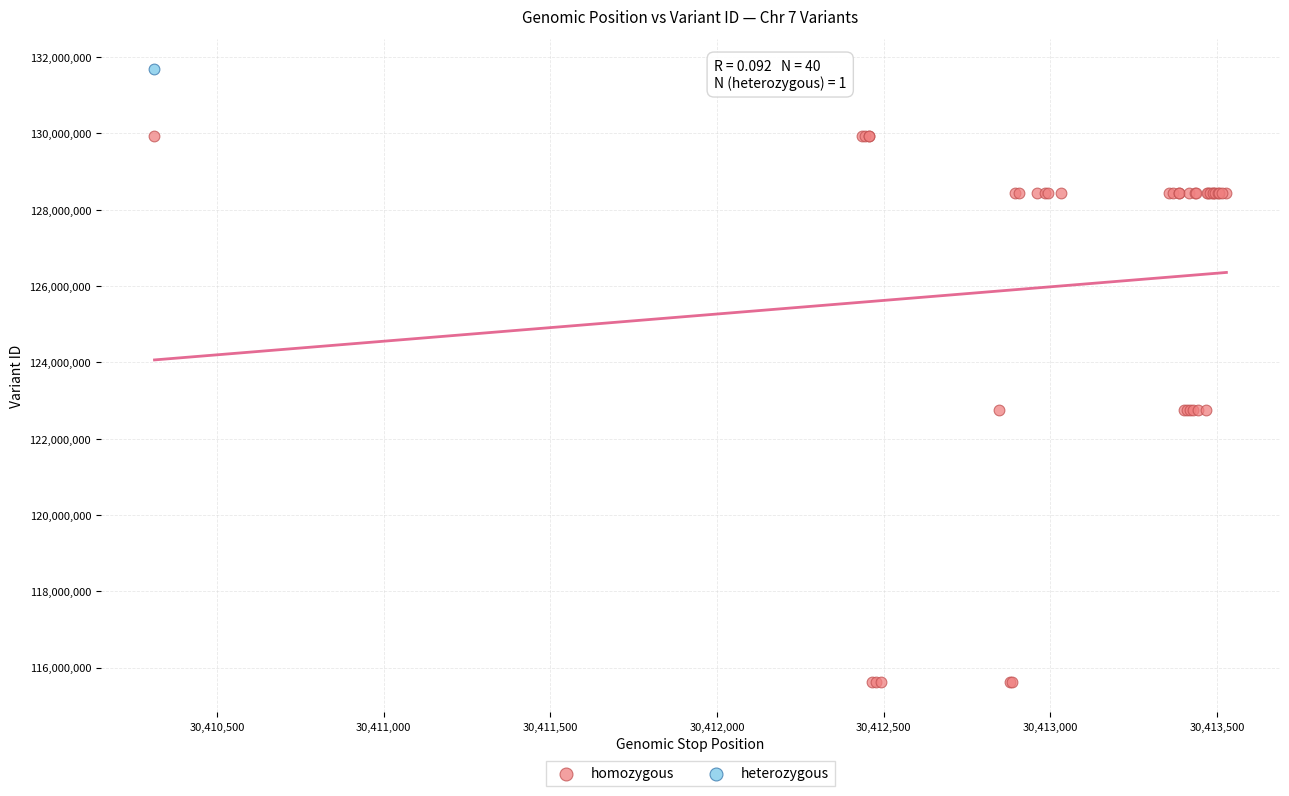

What are all the series names shown in the legend?

homozygous, heterozygous